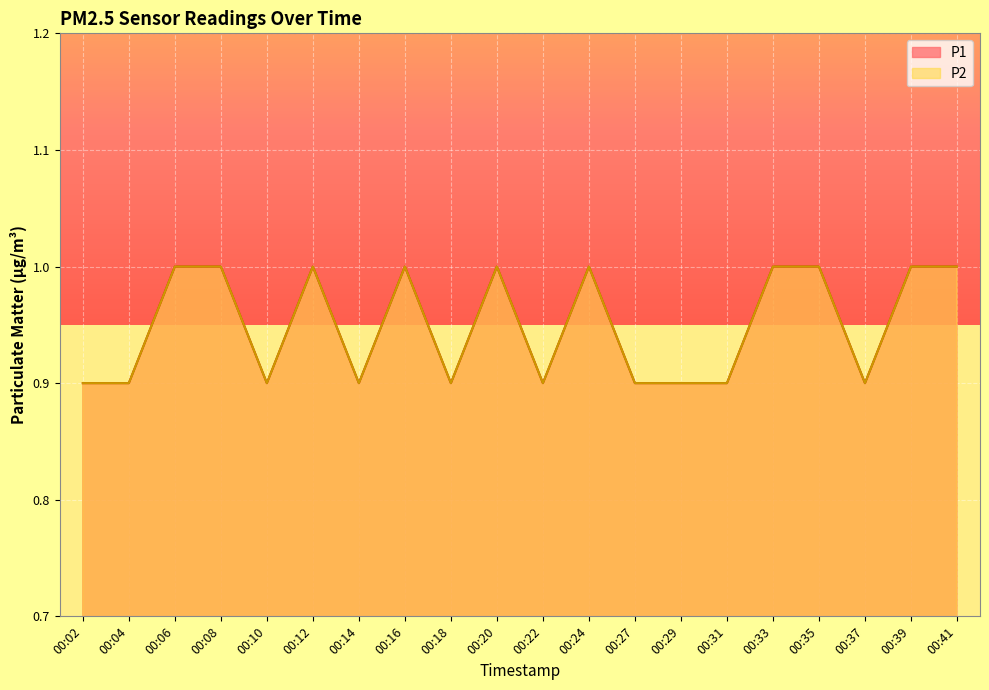

Read the P1 value at 00:39.

1.0